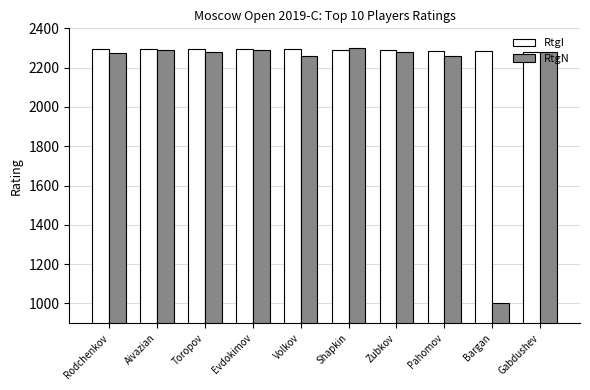

Which series has the widest spread of values?

RtgN